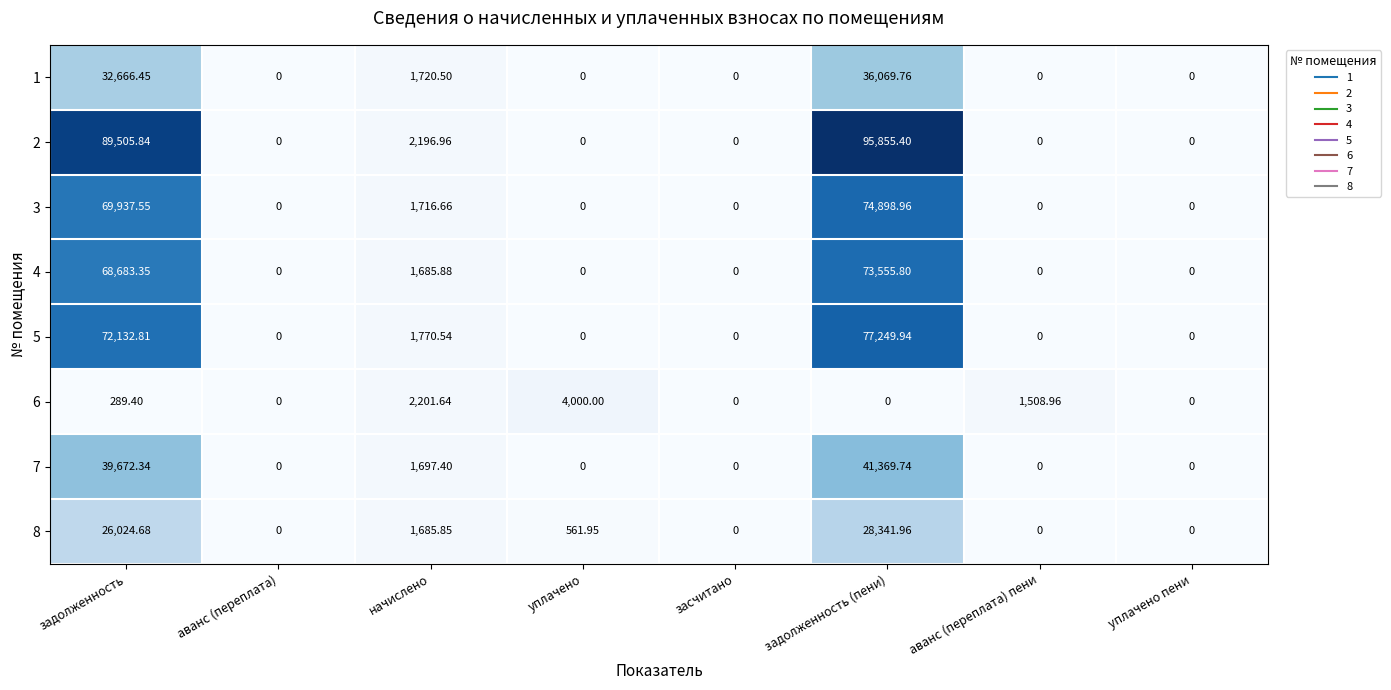

Count the number of categories in the chart.

8